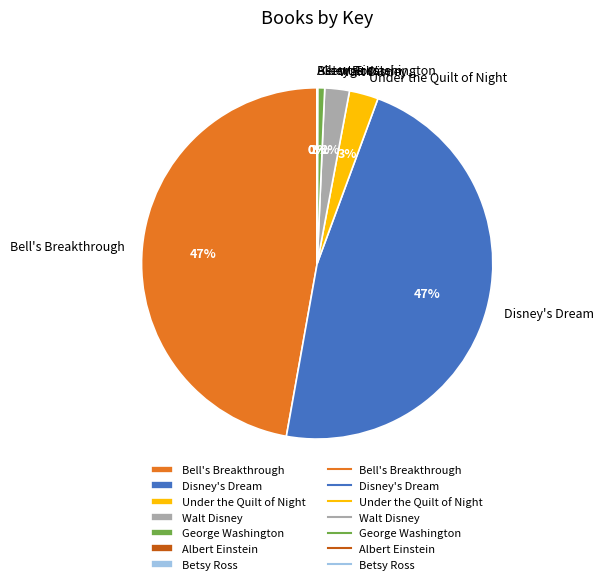

The George Washington slice represents 1% of the pie. True or false?

True